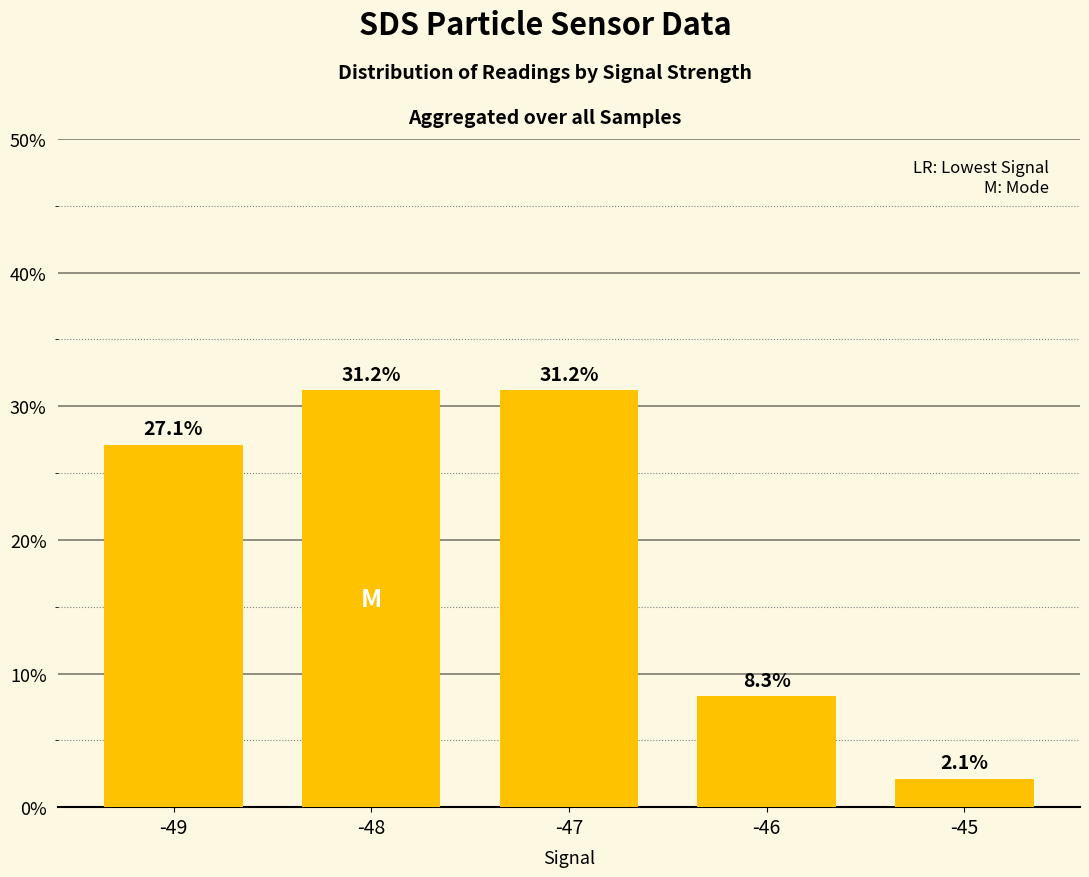

Is it true that the value at -46 is 8.3?

True